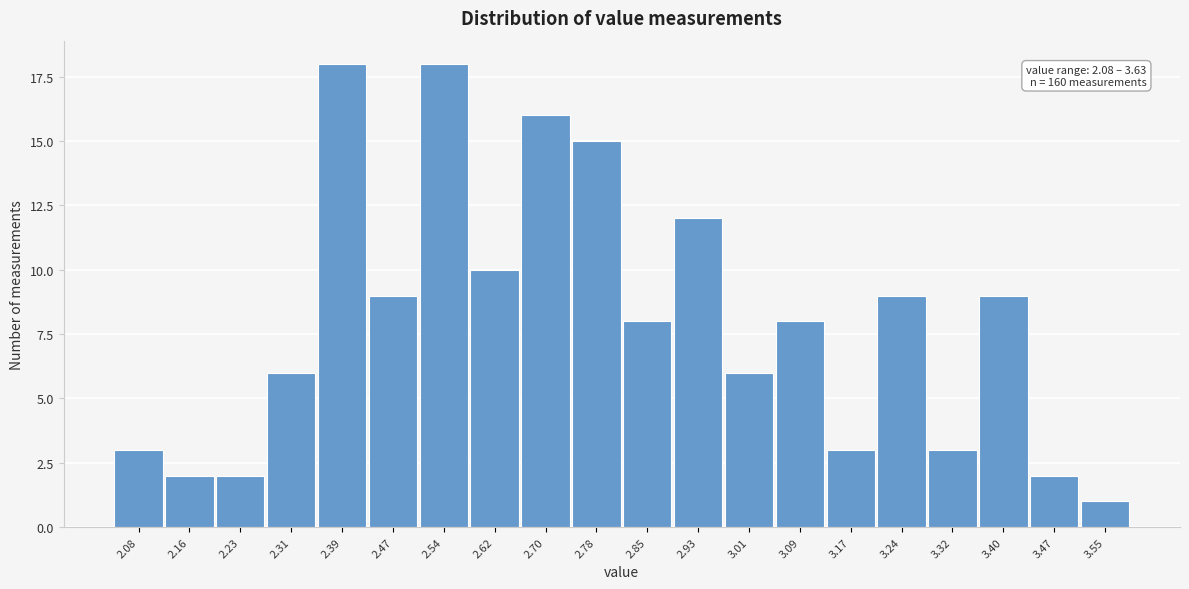

Reading right to left, what are all the values shown in this chart?

1	2	9	3	9	3	8	6	12	8	15	16	10	18	9	18	6	2	2	3